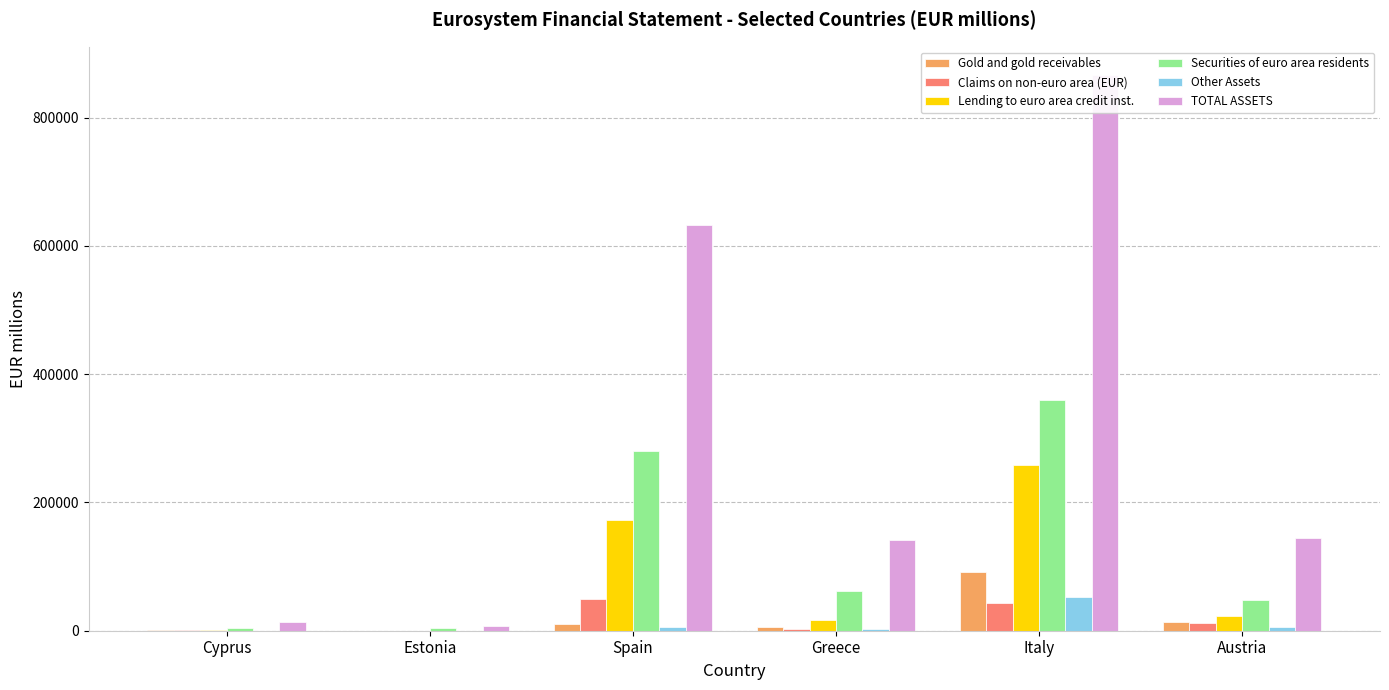

Where does the TOTAL ASSETS series first go above 145140?

Spain